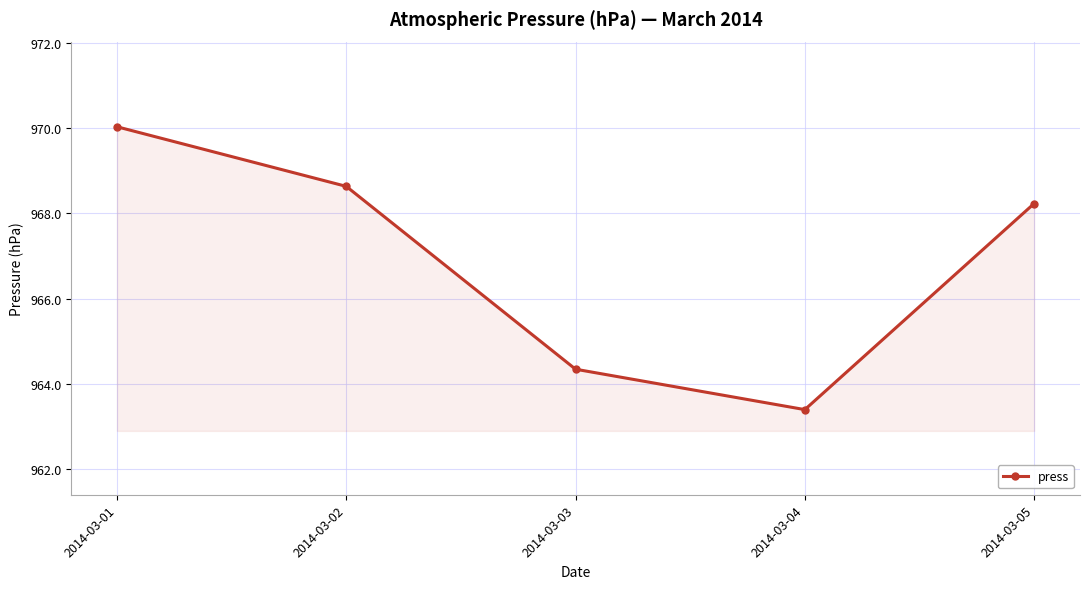

What is the value of the 5th point from the left?

968.2